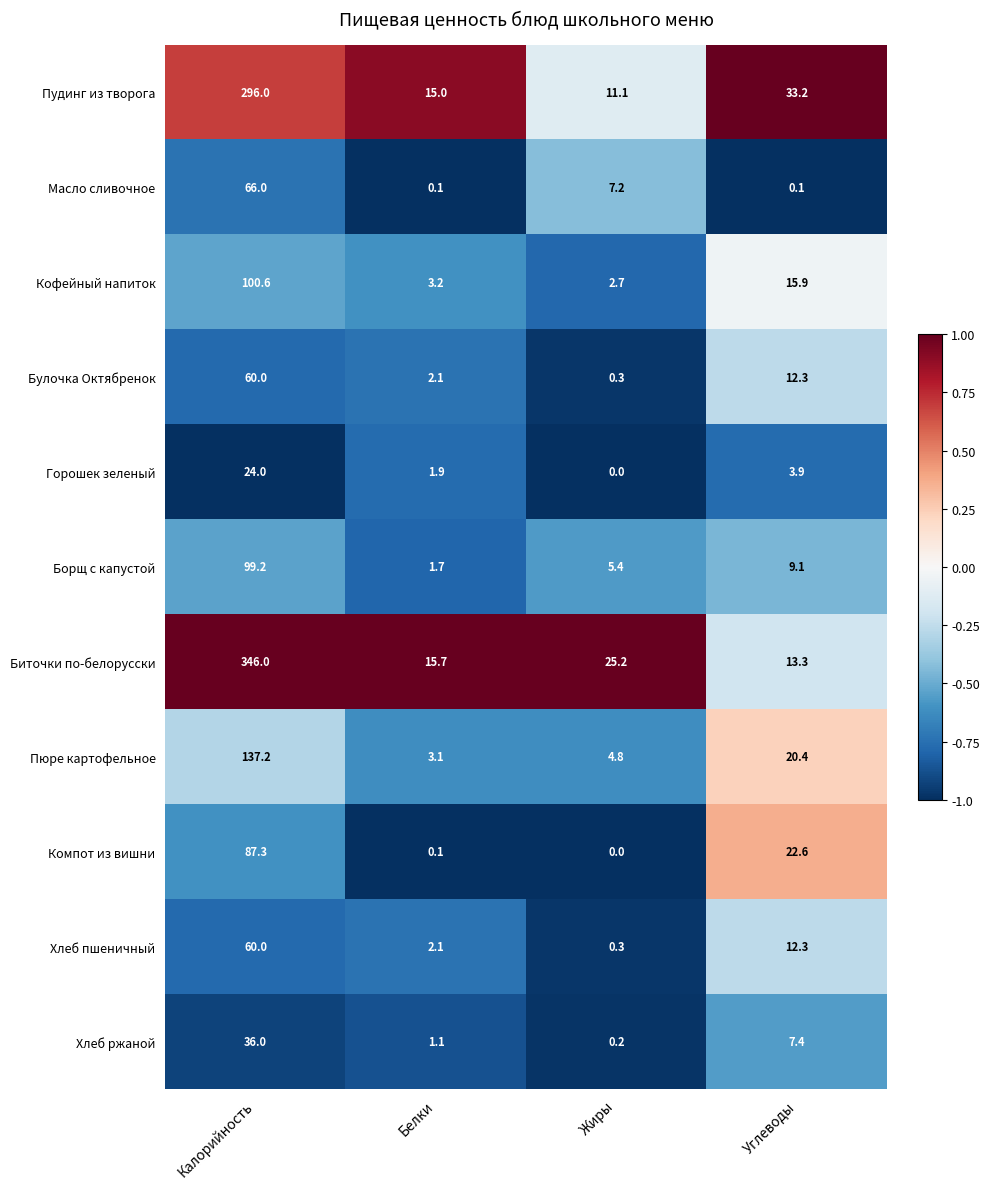

What is the difference between the maximum and minimum values in the Булочка Октябренок series?

59.7